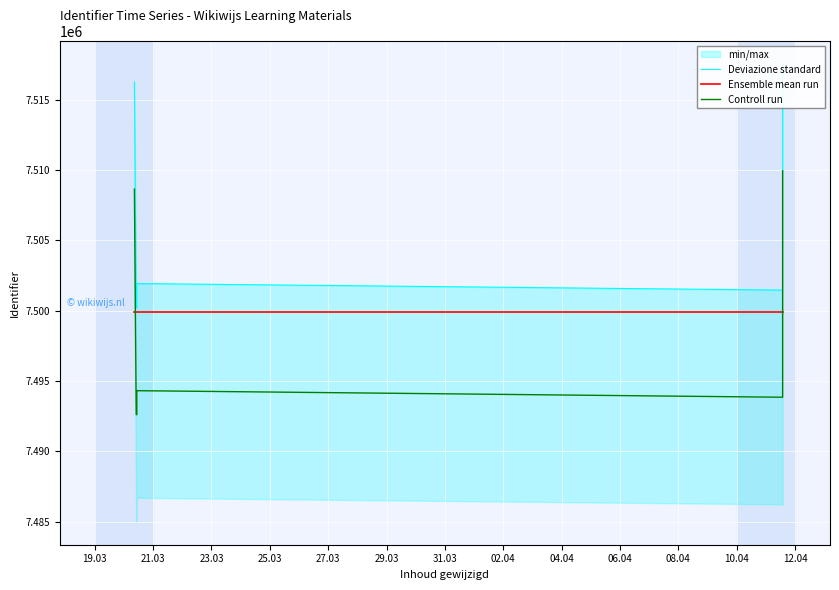

Reading left to right, list all the values displayed in this chart.

Deviazione standard: 7516269.9	7500240.9	7500235.9	7500230.9	7501937.9	7501471.9	7501934.9	7501935.9	7516266.9	7516267.9	7516268.9	7517577.9
Ensemble mean run: 7499934.4	7499934.4	7499934.4	7499934.4	7499934.4	7499934.4	7499934.4	7499934.4	7499934.4	7499934.4	7499934.4	7499934.4
Controll run: 7508651.0	7492622.0	7492617.0	7492612.0	7494319.0	7493853.0	7494316.0	7494317.0	7508648.0	7508649.0	7508650.0	7509959.0